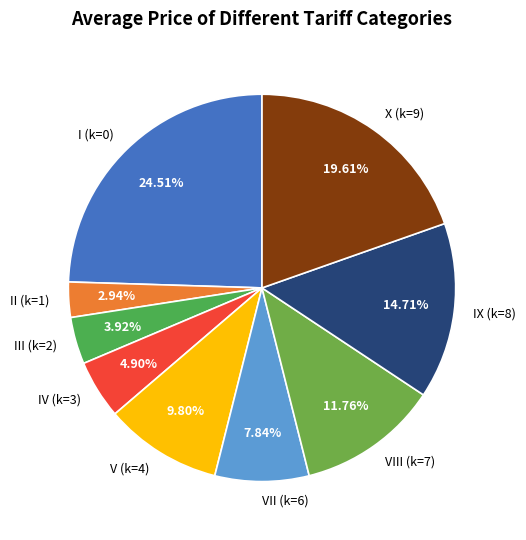

Approximately how many times larger is the value at I (k=0) compared to II (k=1)?

8.3